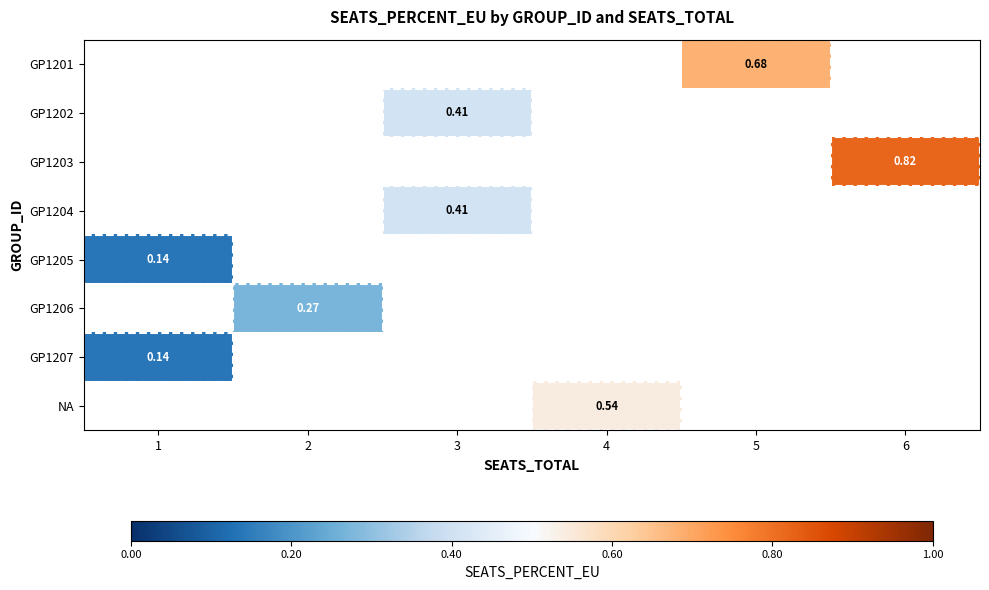

At which label does GP1205 reach its peak?

1